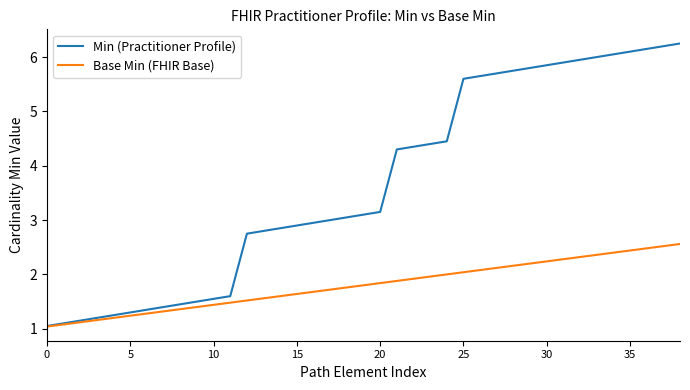

How many lines are shown in the chart?

2